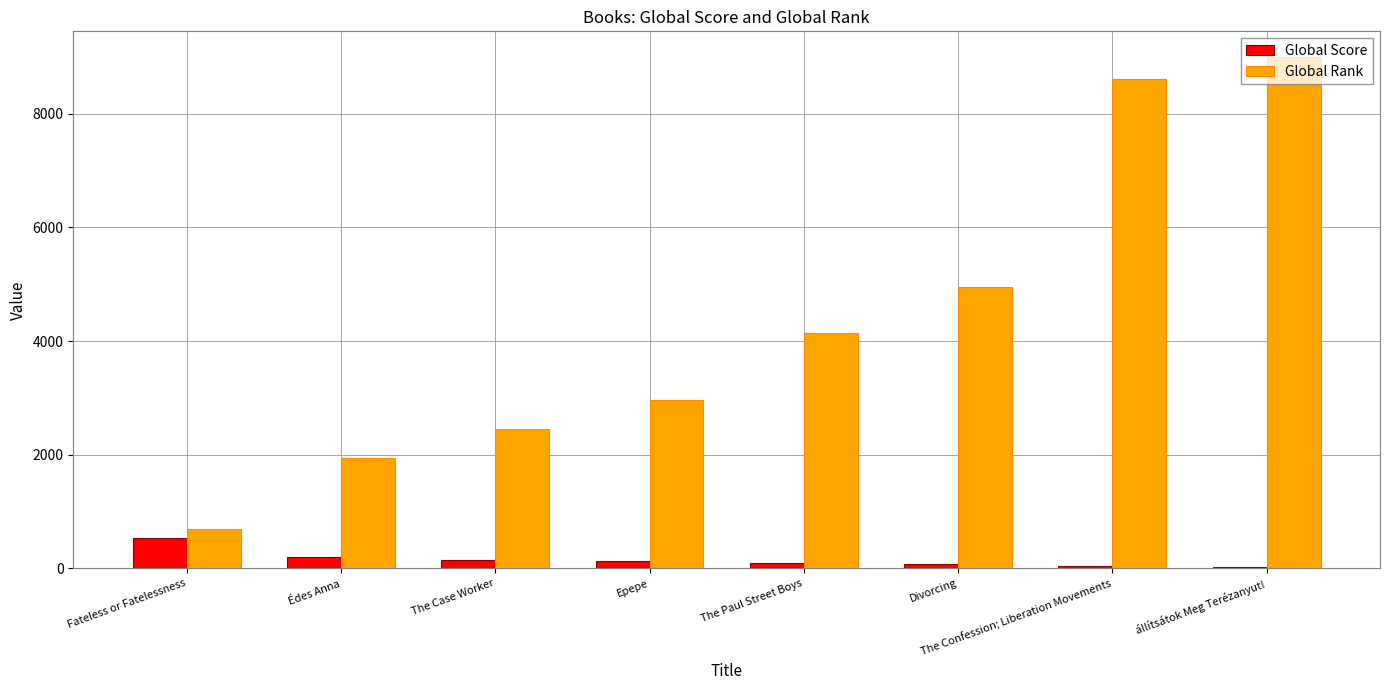

The Global Rank series shows 351 at Fateless or Fatelessness. True or false?

False